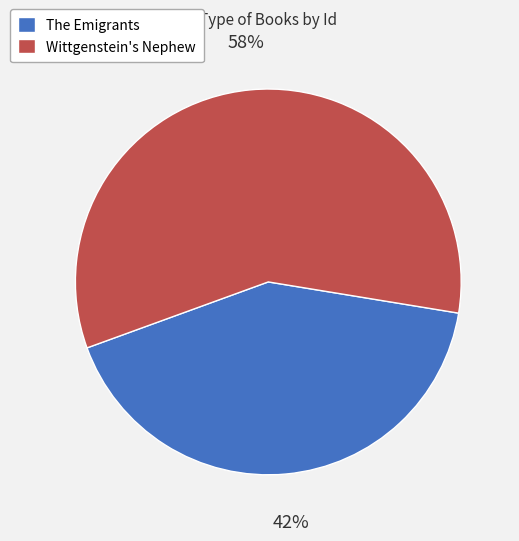

To the nearest percent, what is the difference between the largest and smallest slice percentages?

16%